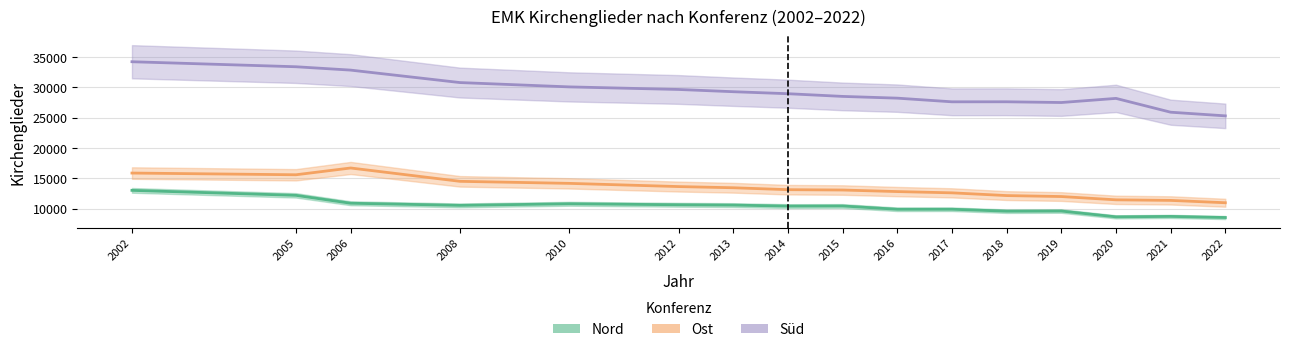

True or false: Nord has more than 0 points higher than both neighbors.

True